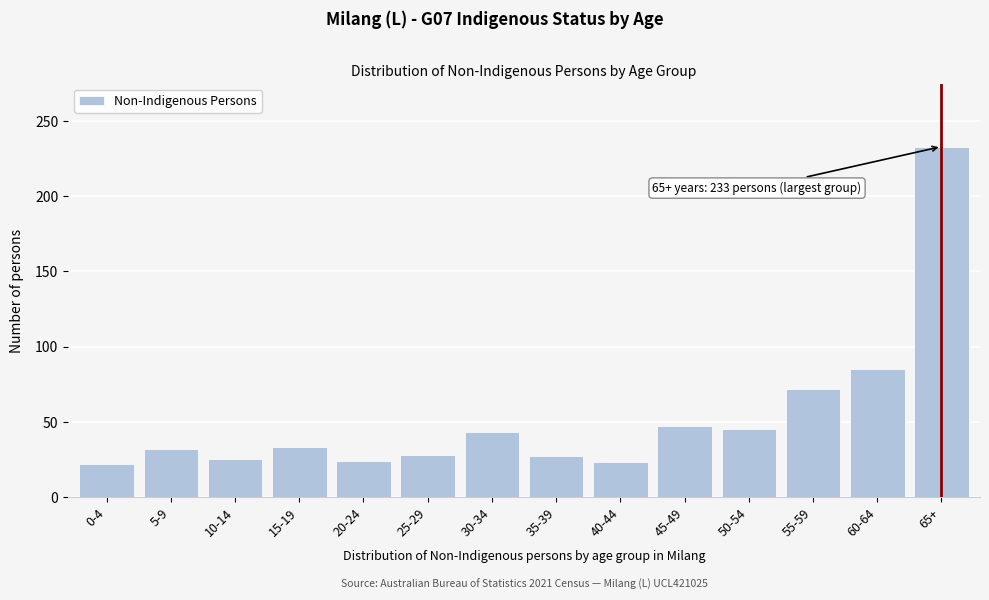

What is the value of the 6th bar from the left?

28